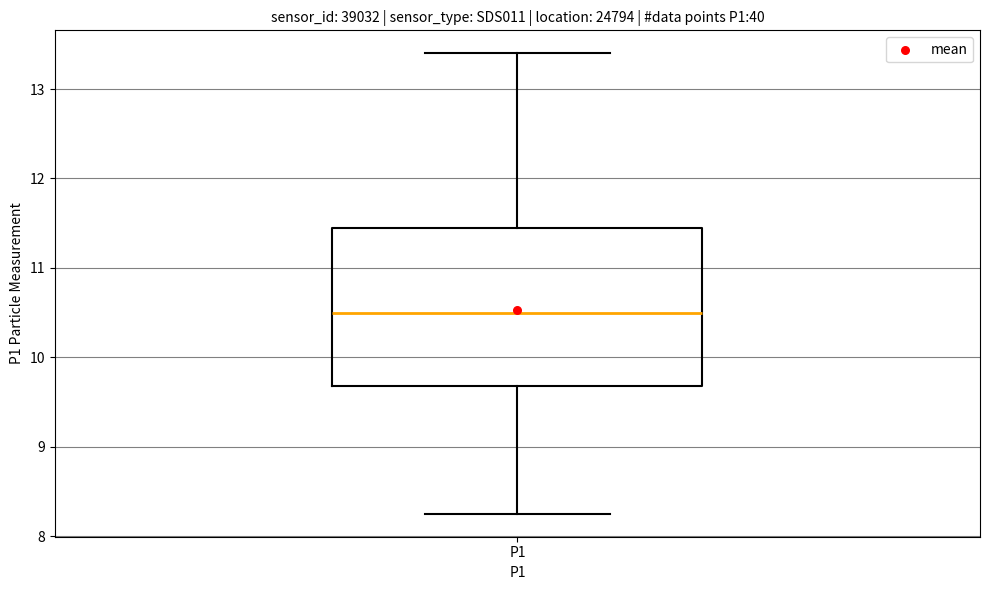

Where does the lower whisker of the box for P1 end on the y-axis? The values are not printed on the chart, so give them approximately, as read against the axis.

8.3